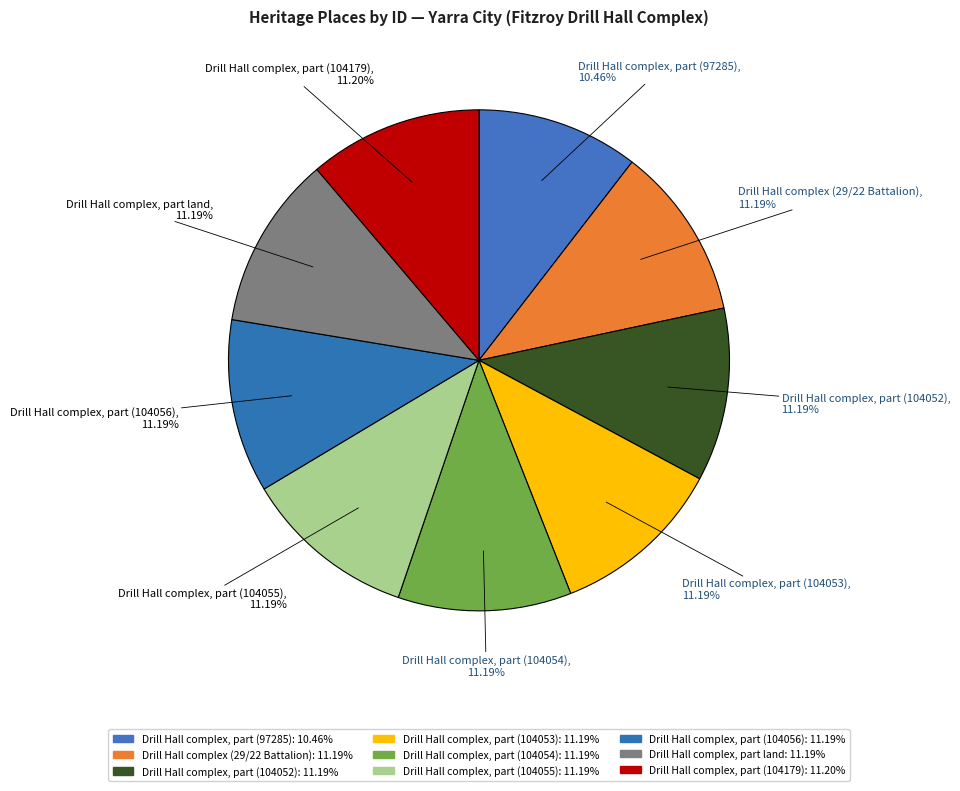

Count the number of slices in the pie.

9